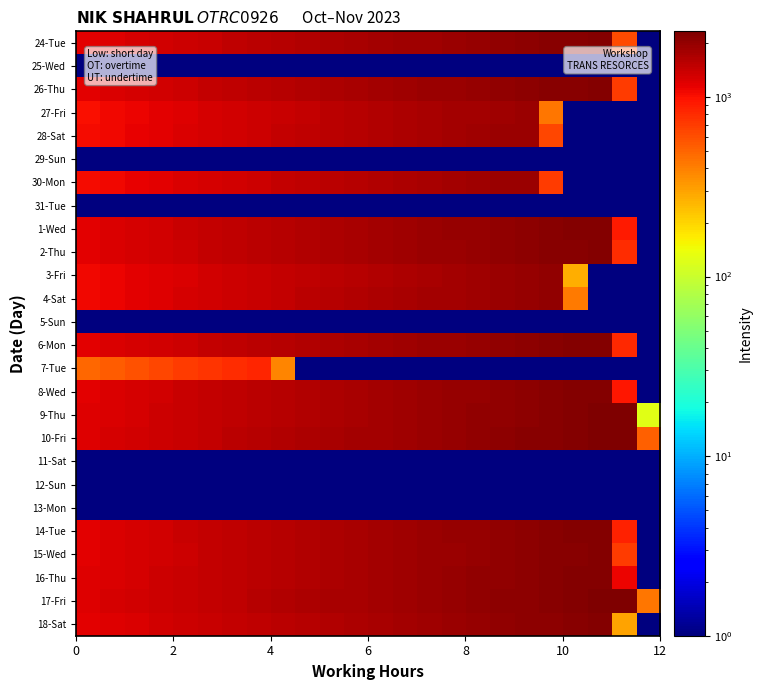

How many data points does each series have?

24